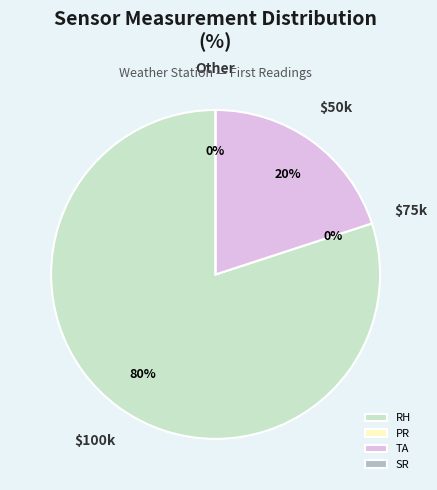

True or false: RH accounts for 80% of the total.

True